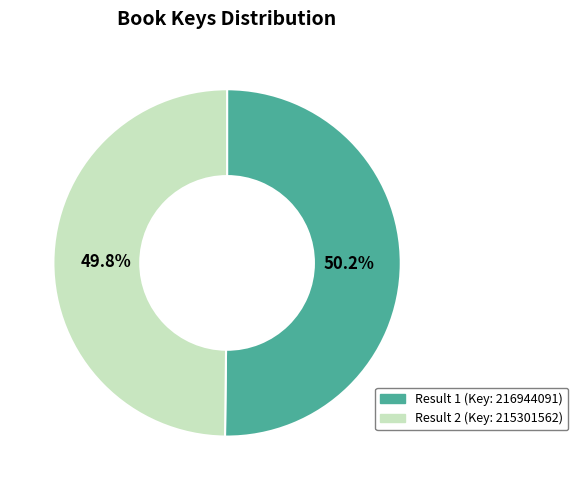

How many slices are in this pie chart?

2